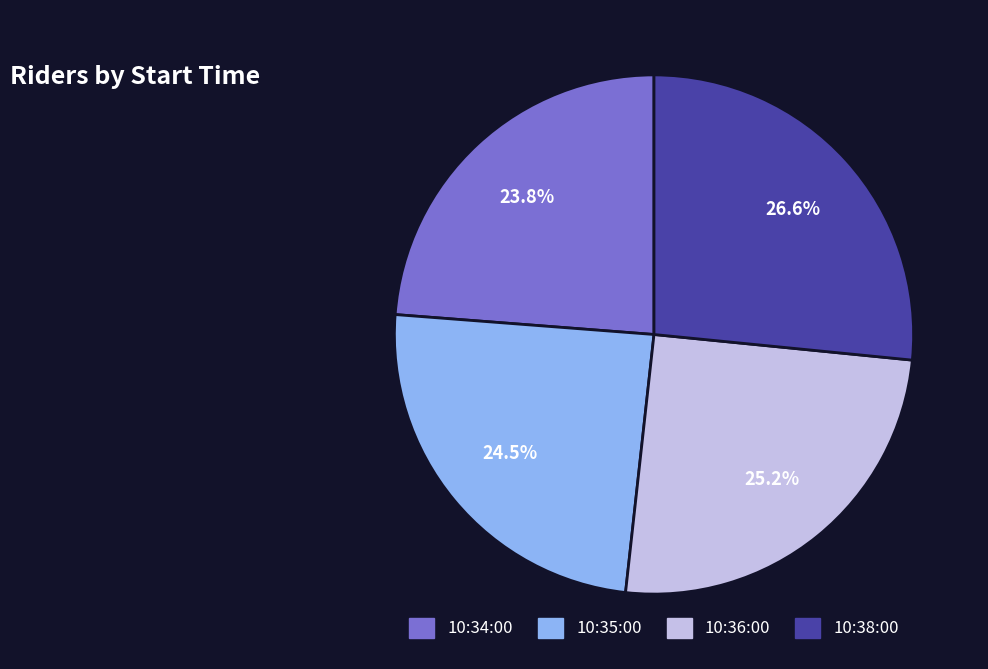

Between 10:34:00 and 10:35:00, which is larger?

10:35:00